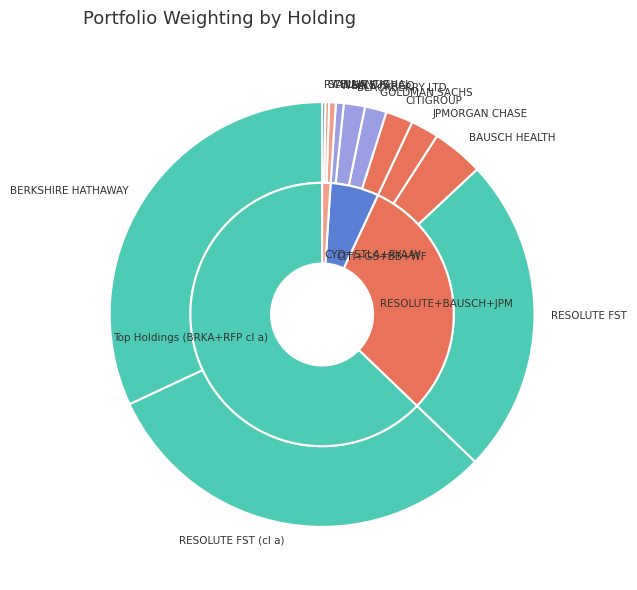

Is it true that WELLS FARGO is 11% of the pie?

False